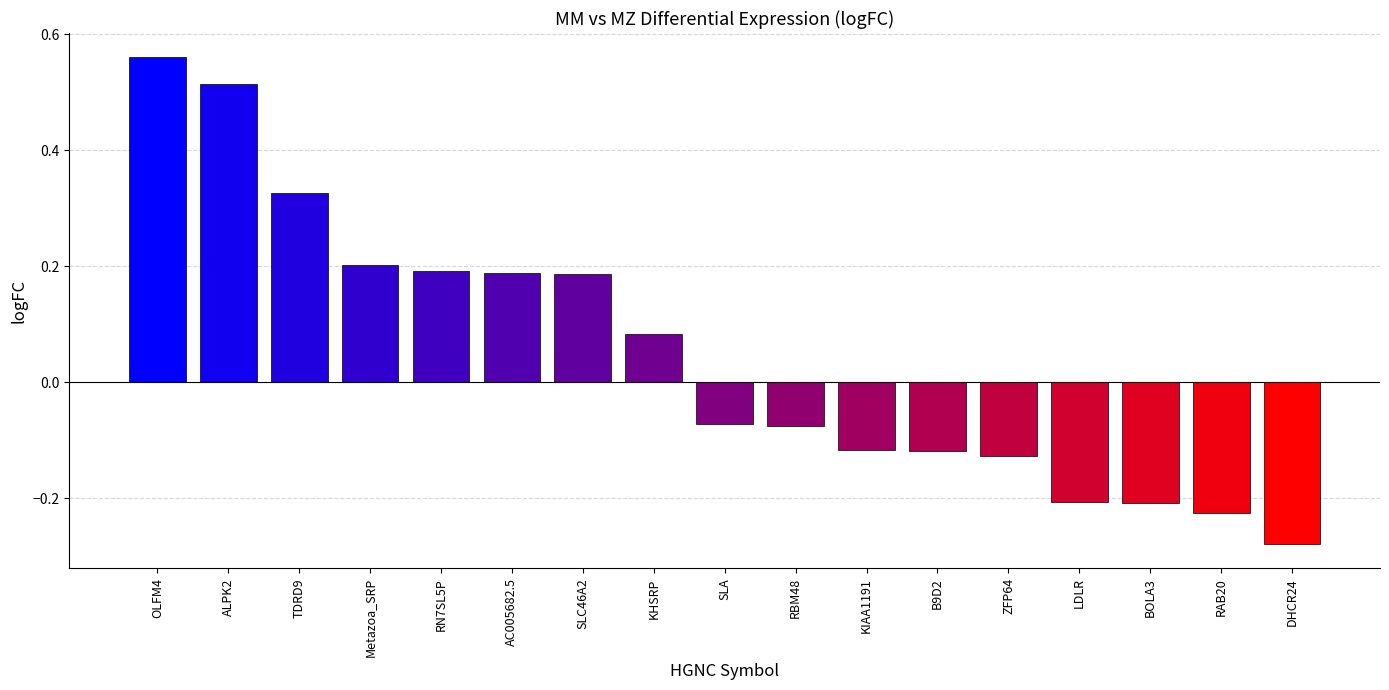

How many values are above zero?

8